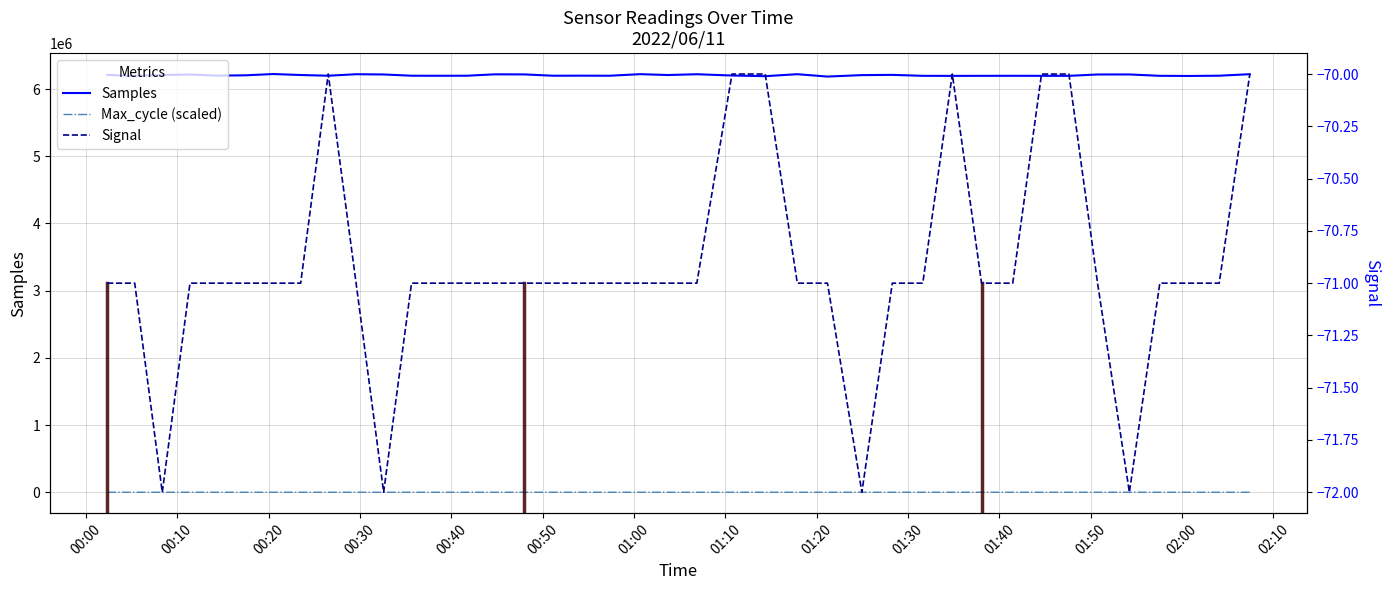

Which category has the highest value in the Signal series?

2022/06/11 00:26:32